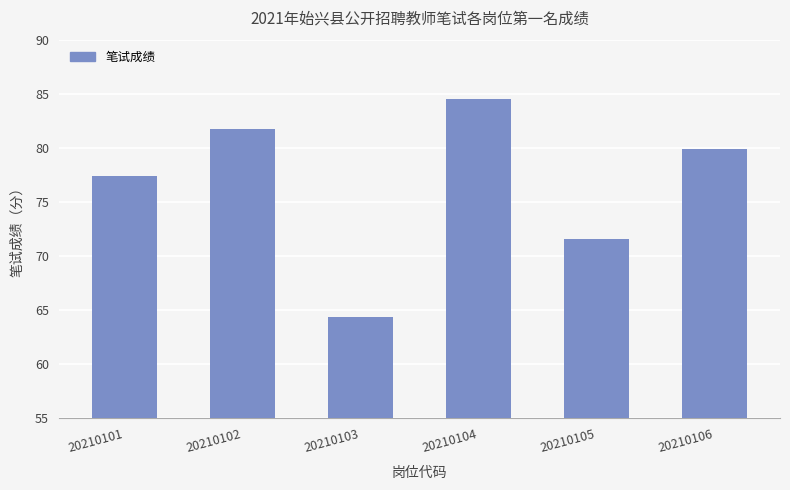

Reading left to right, what are all the values shown in this chart?

20210101=77.4	20210102=81.8	20210103=64.3	20210104=84.5	20210105=71.6	20210106=79.9